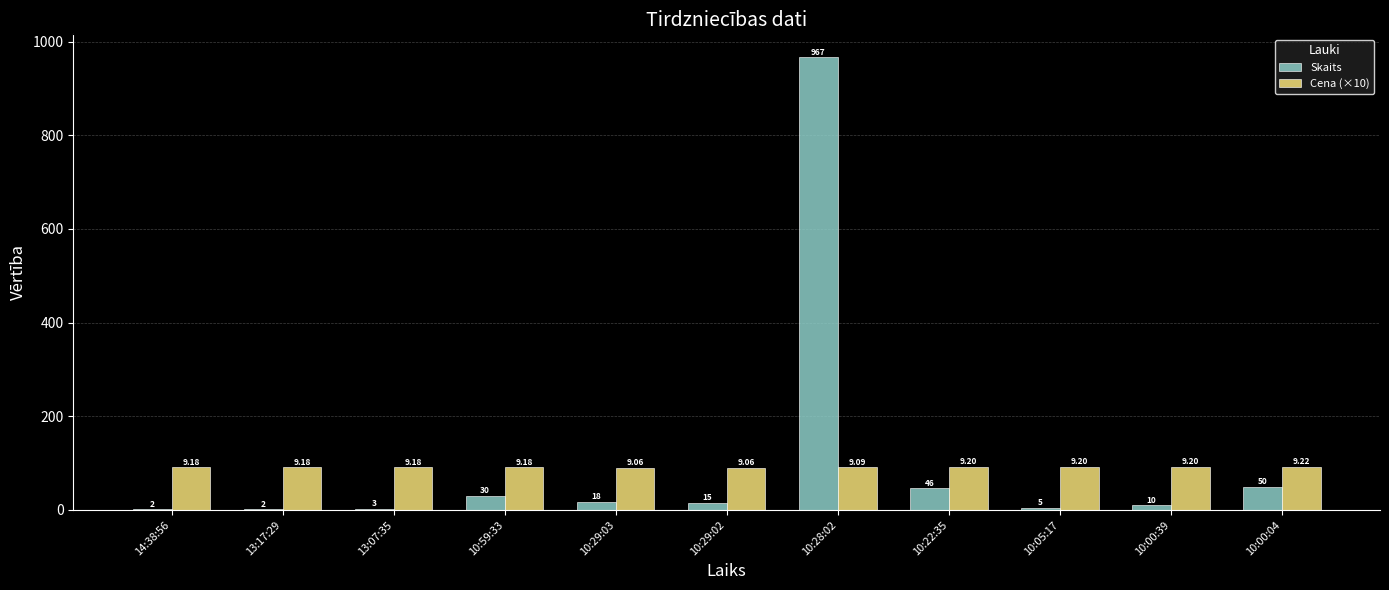

Which series changed the most between 10:28:02 and 10:00:39?

Skaits